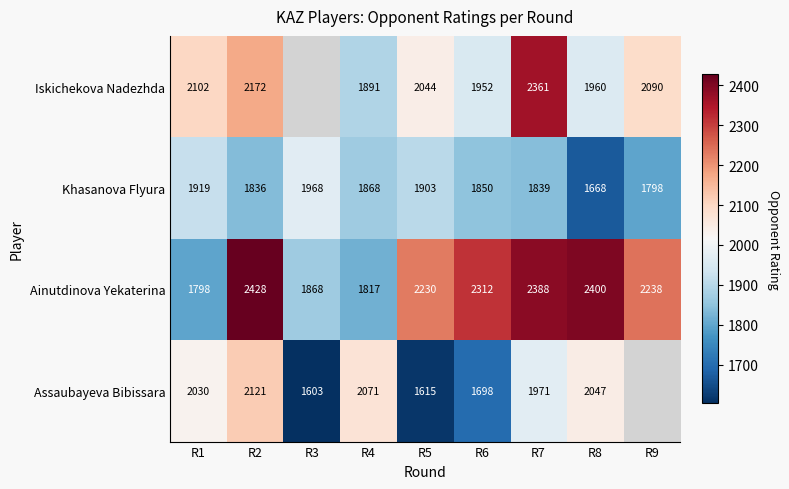

At which category is the sum across all series the highest?

R7